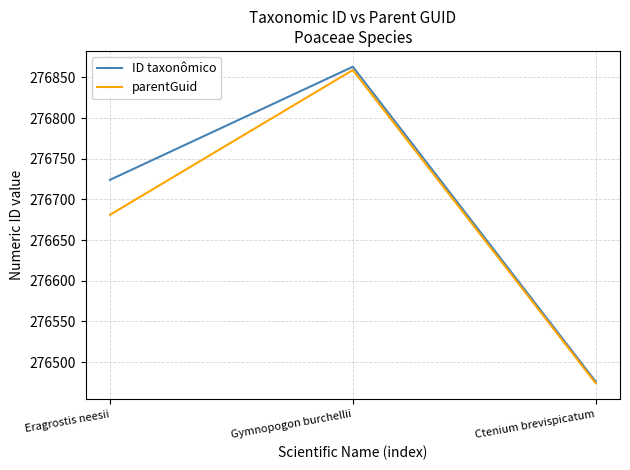

At which category is the sum across all series the highest?

Gymnopogon burchellii